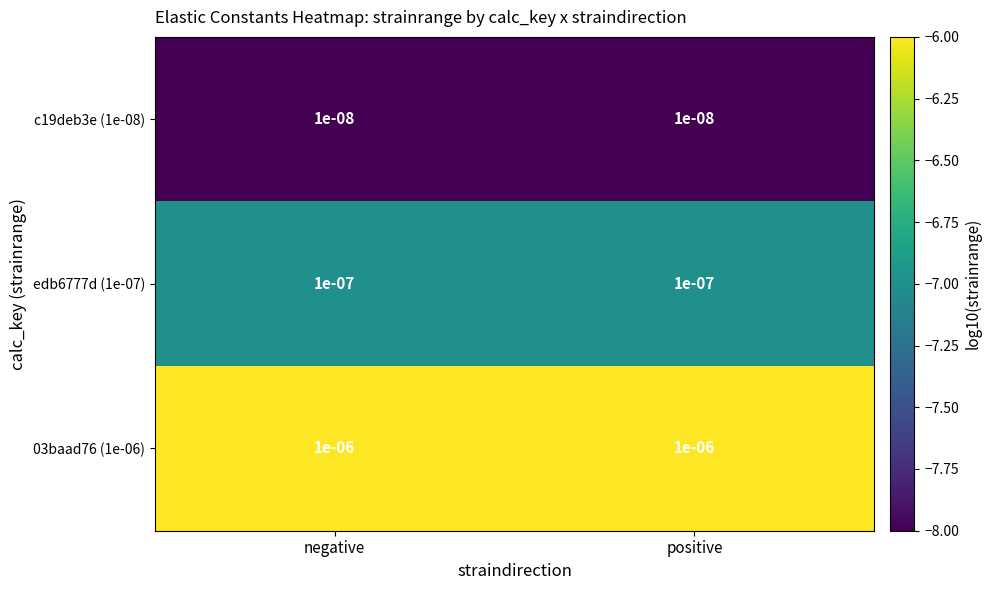

Is the value of 03baad76 (1e-06) at positive greater than the value of c19deb3e (1e-08) at negative?

Yes